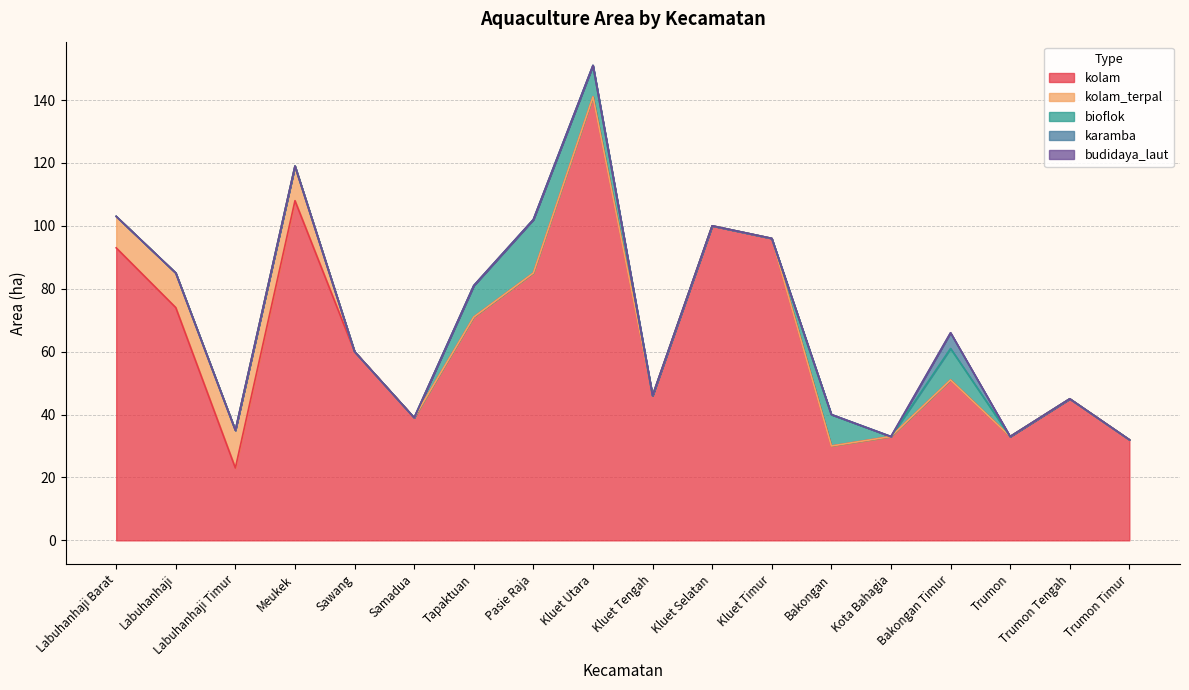

The value of bioflok at Kluet Selatan is 0. True or false?

True